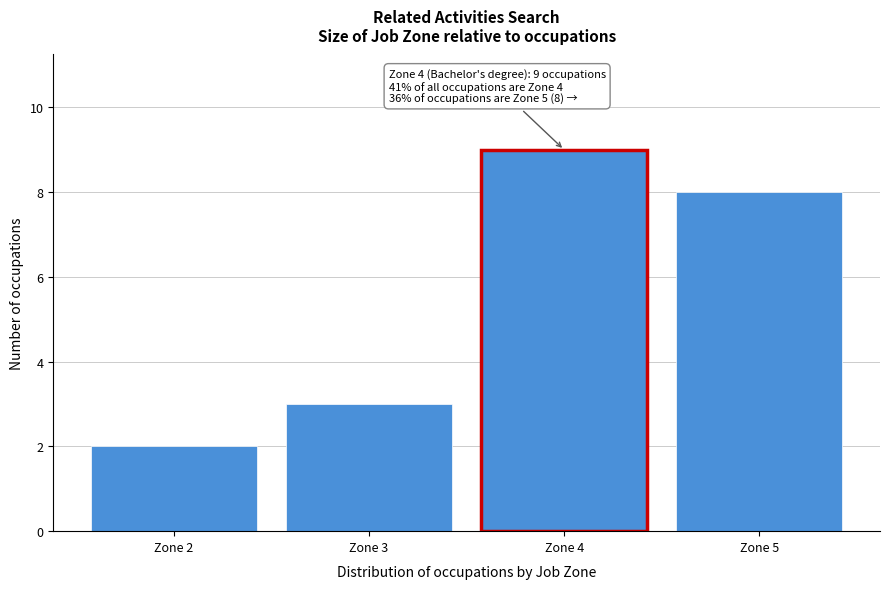

Reading left to right, extract all data points from this chart.

2	3	9	8